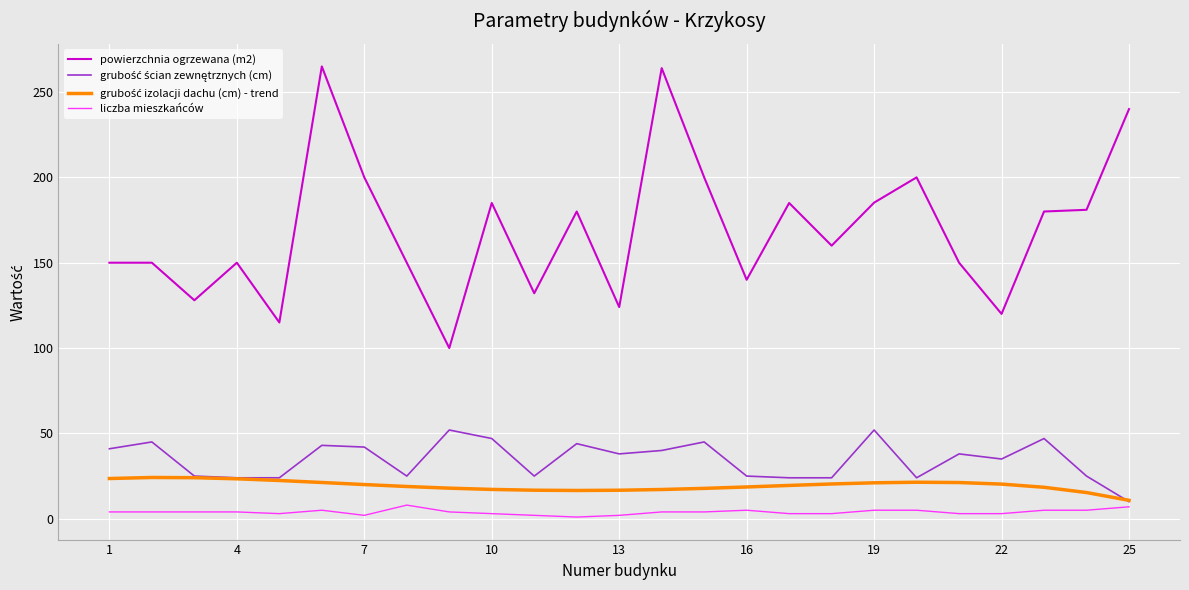

Which series has the largest total across all categories?

powierzchnia ogrzewana (m2)